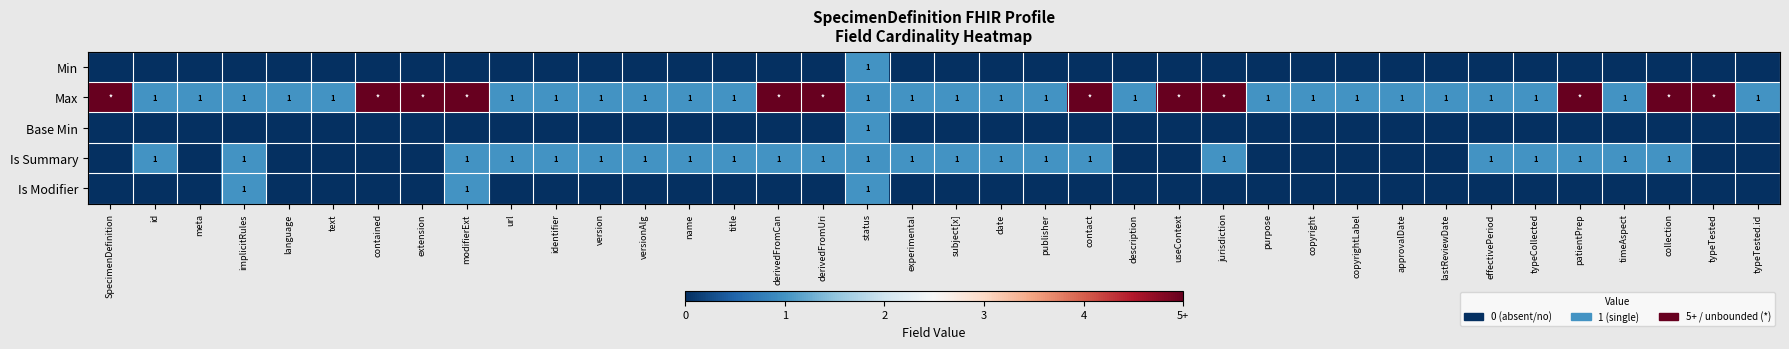

Is it true that Max equals 1 at approvalDate?

True